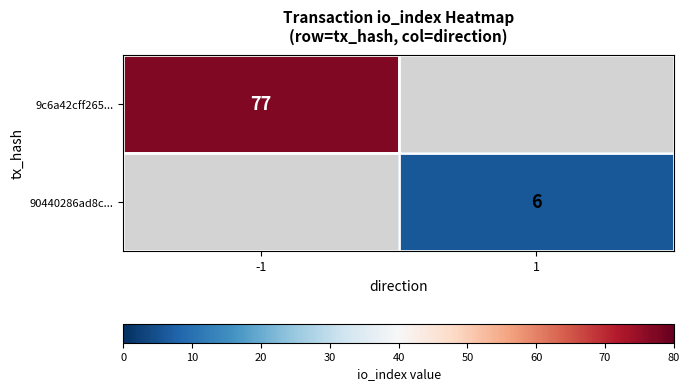

True or false: 90440286ad8c... has a value of 6 at 1.

True